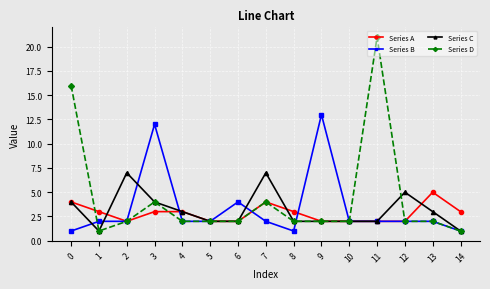

At which category does Series D reach its first local peak?

3